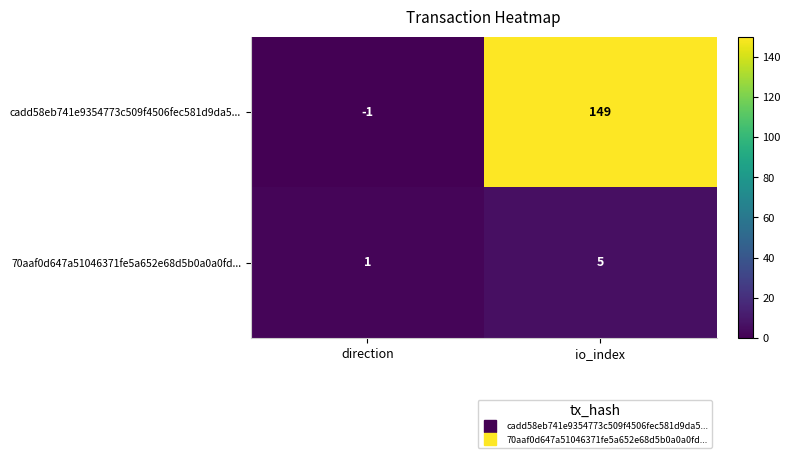

What is the sum of all 70aaf0d647a51046371fe5a652e68d5b0a0a0fd... values?

6